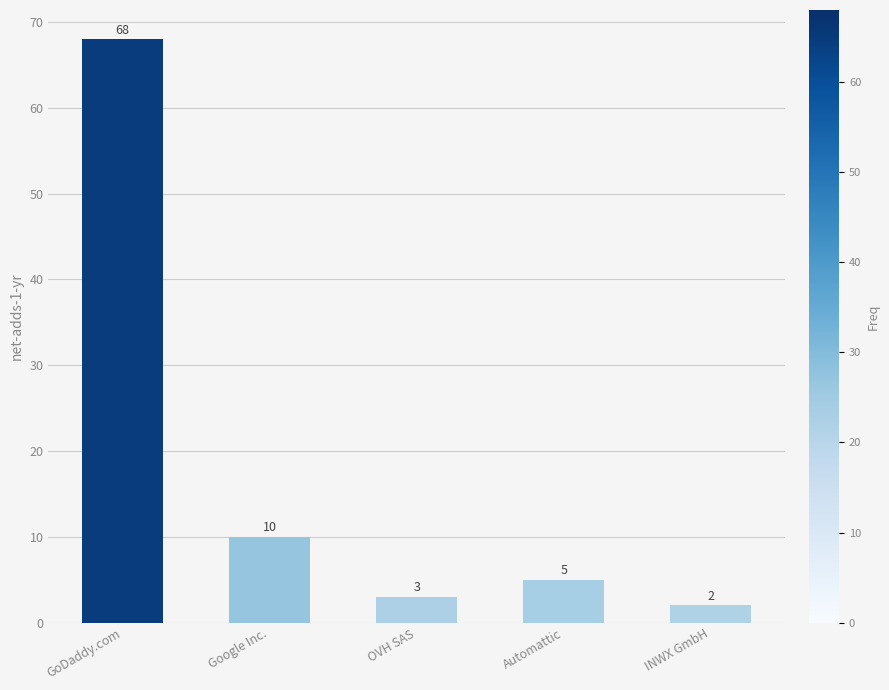

What is the minimum value shown in the chart?

2